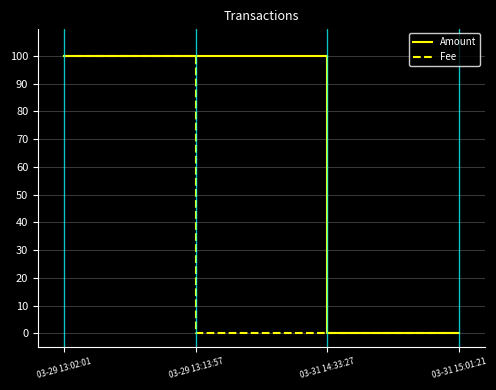

What is the sum of all Fee values?

100.0